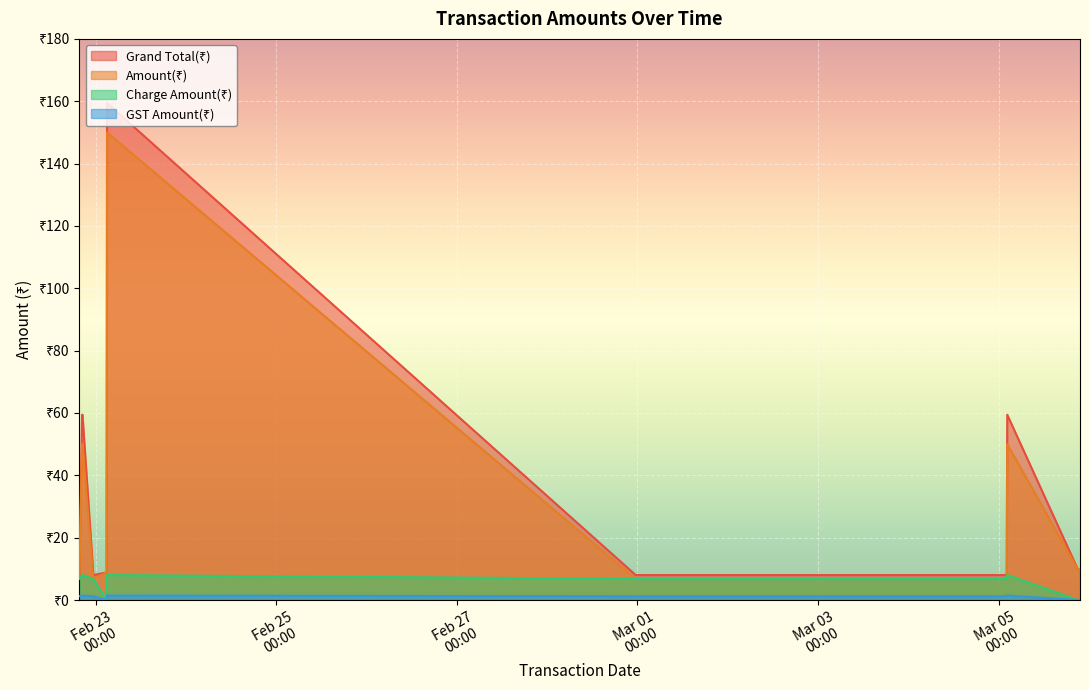

What is the difference between the GST Amount(₹) values at 2025-02-22 20:19 and 2025-02-22 23:19?

0.2